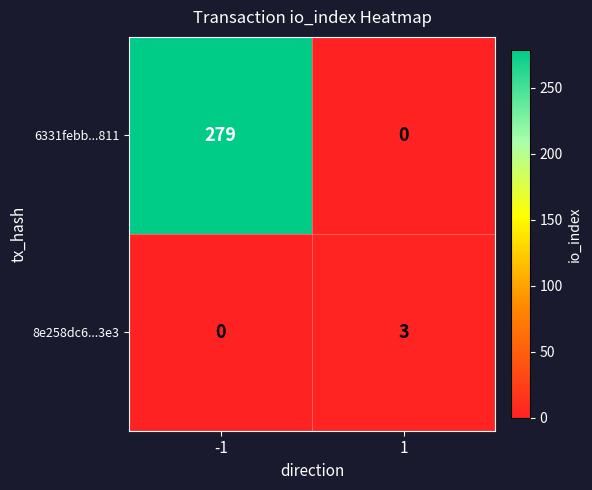

Count the number of data series in this chart.

2